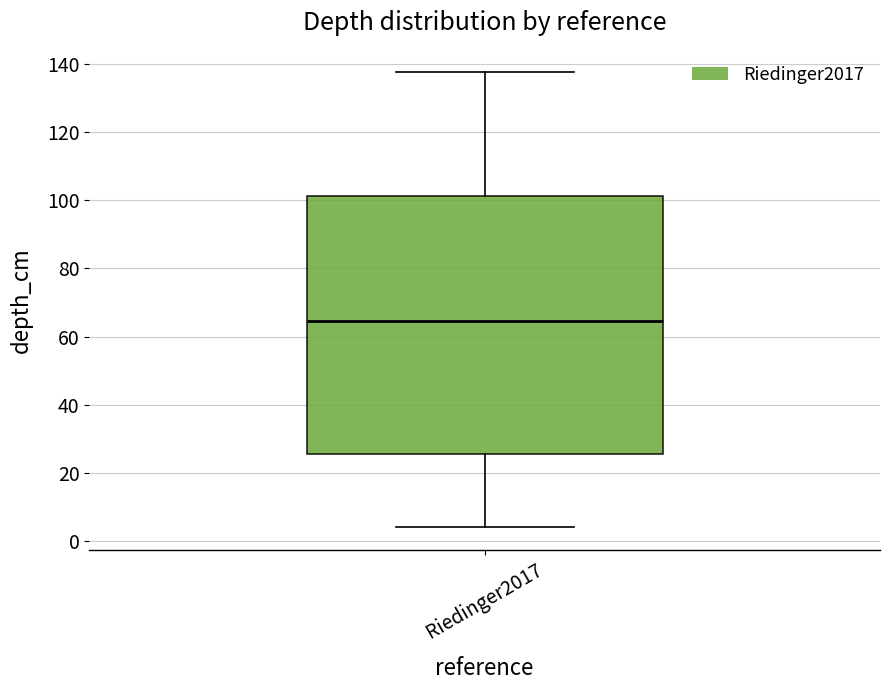

Where is the upper edge of the box for Riedinger2017 on the y-axis? The values are not printed on the chart, so give them approximately, as read against the axis.

102